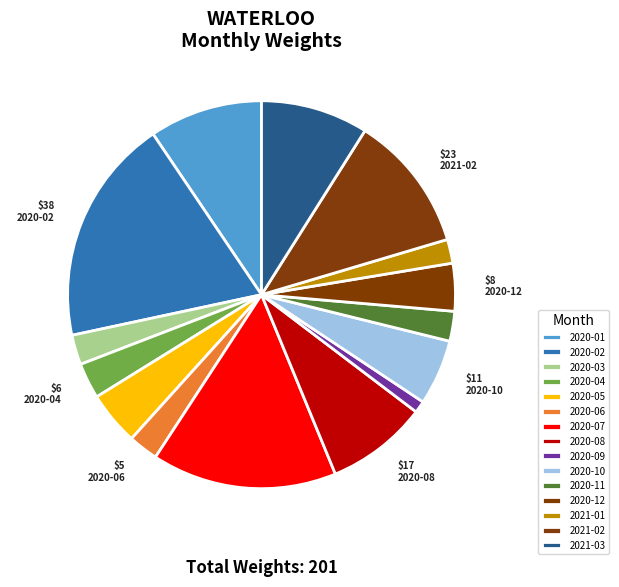

Which slice is the smallest?

2020-09